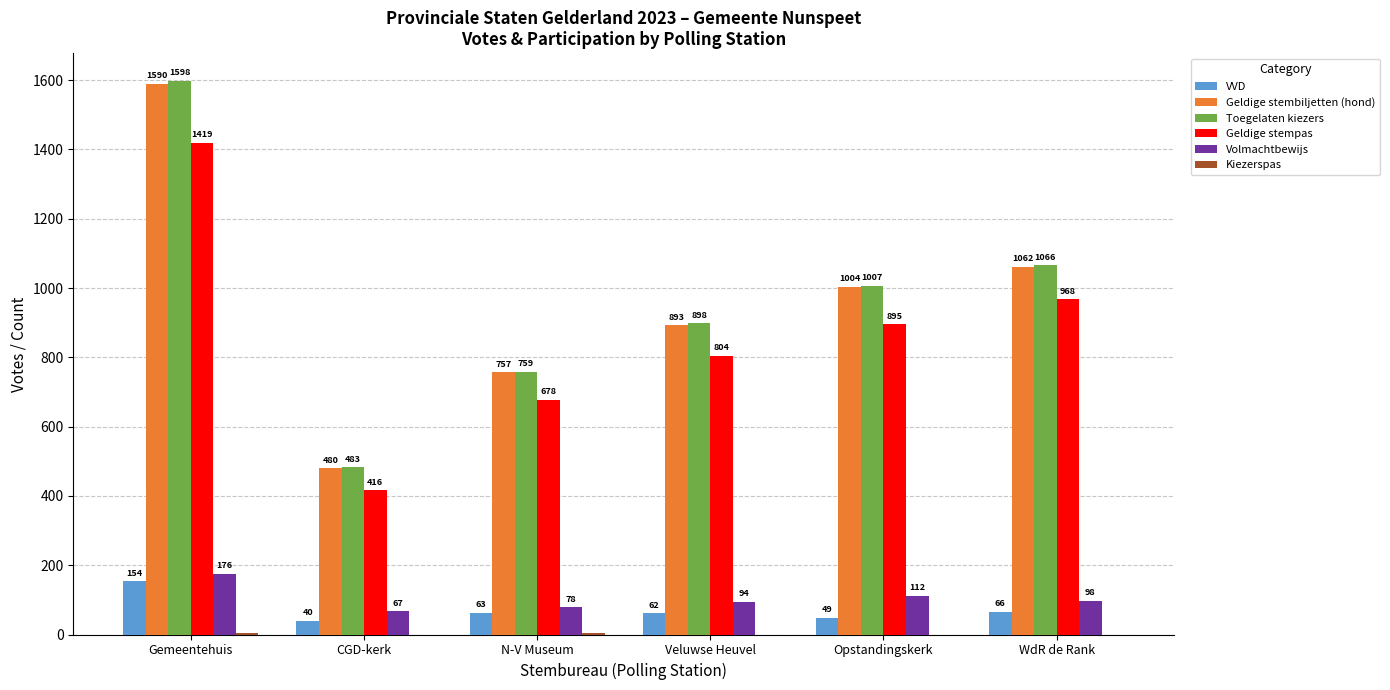

What is the sum of all Volmachtbewijs values?

625